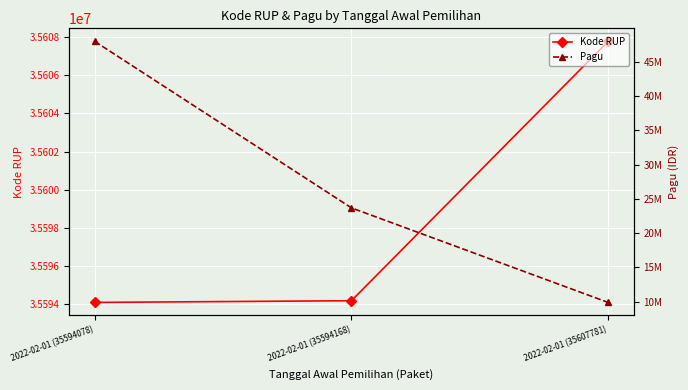

What is the difference between the Kode RUP values at 2022-02-01 (35607781) and 2022-02-01 (35594168)?

13613